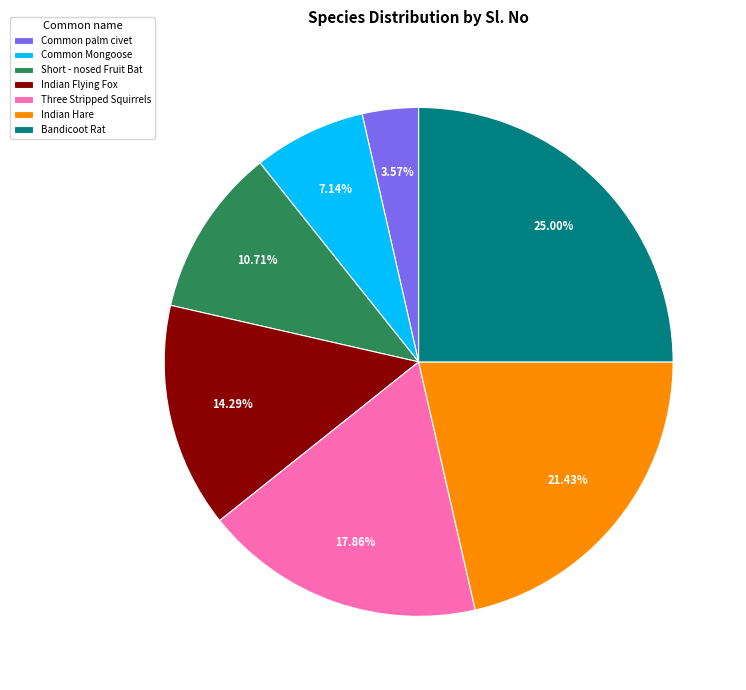

To the nearest percent, what percentage of the pie is Common Mongoose?

7%